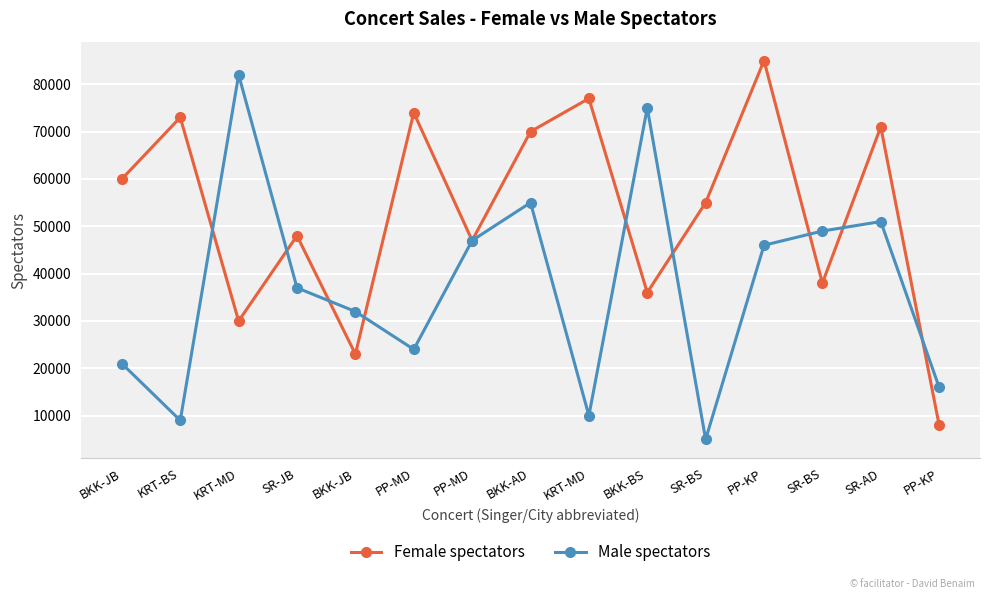

At which category is the sum across all series the highest?

PP-KP